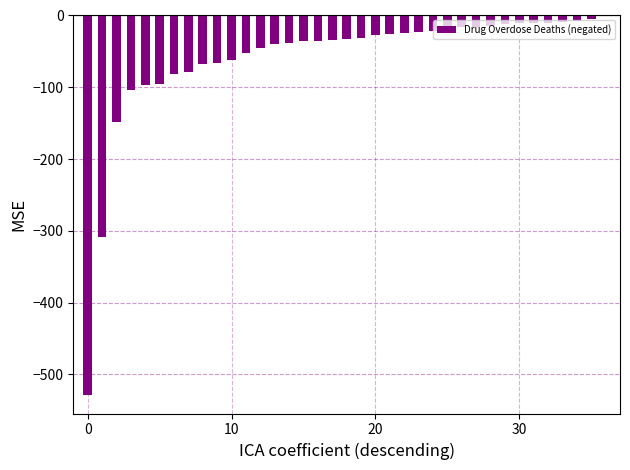

What is the sum of all values?

-2236